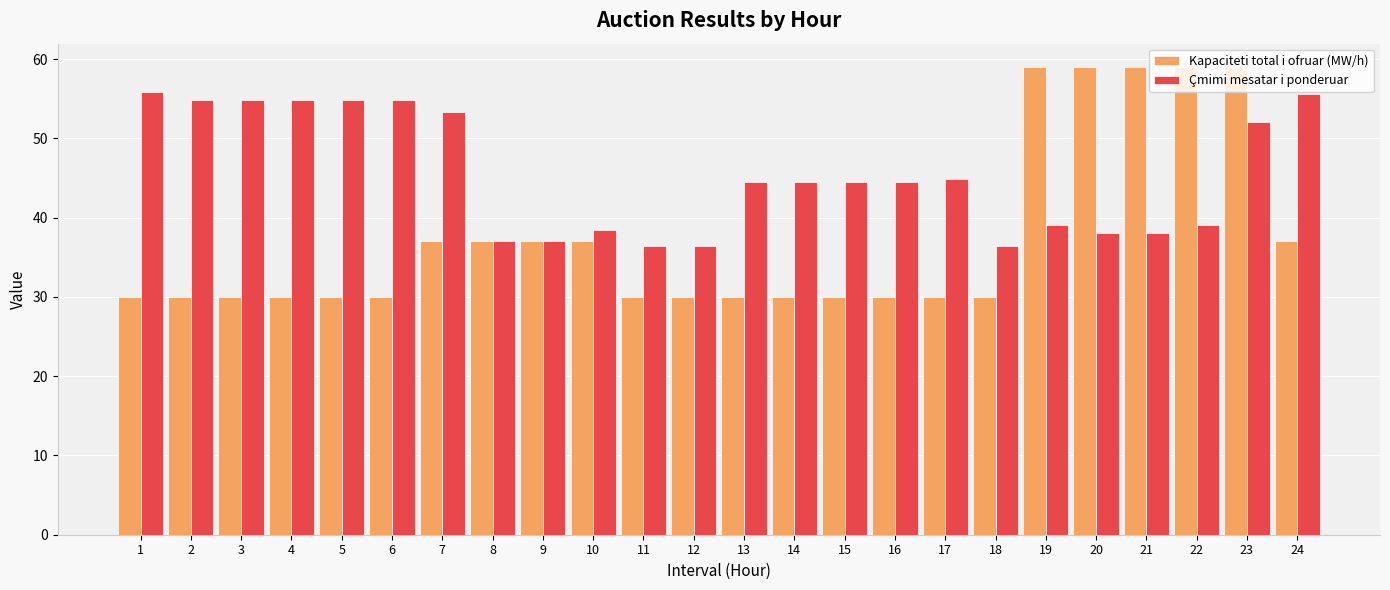

What value does the Çmimi mesatar i ponderuar series have at 6?

54.9